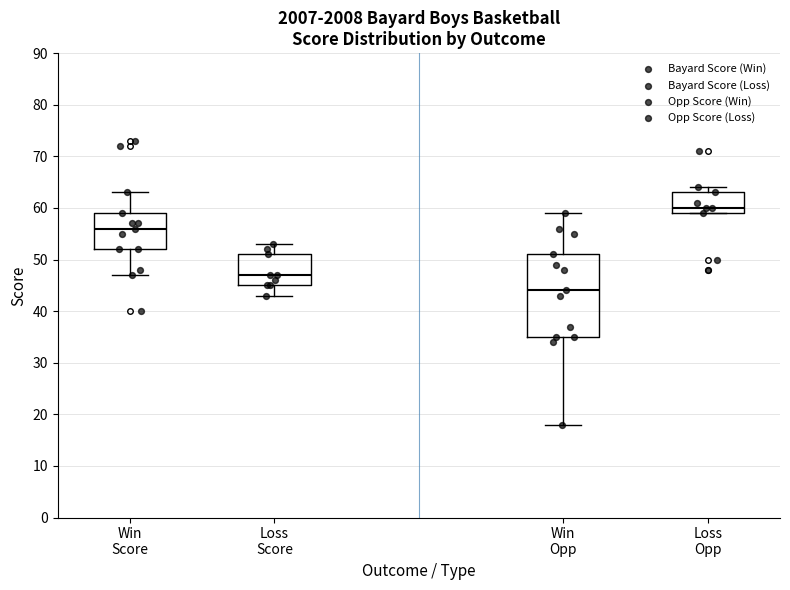

Comparing the boxes themselves (not the whiskers), which one is the tallest?

Win Opp